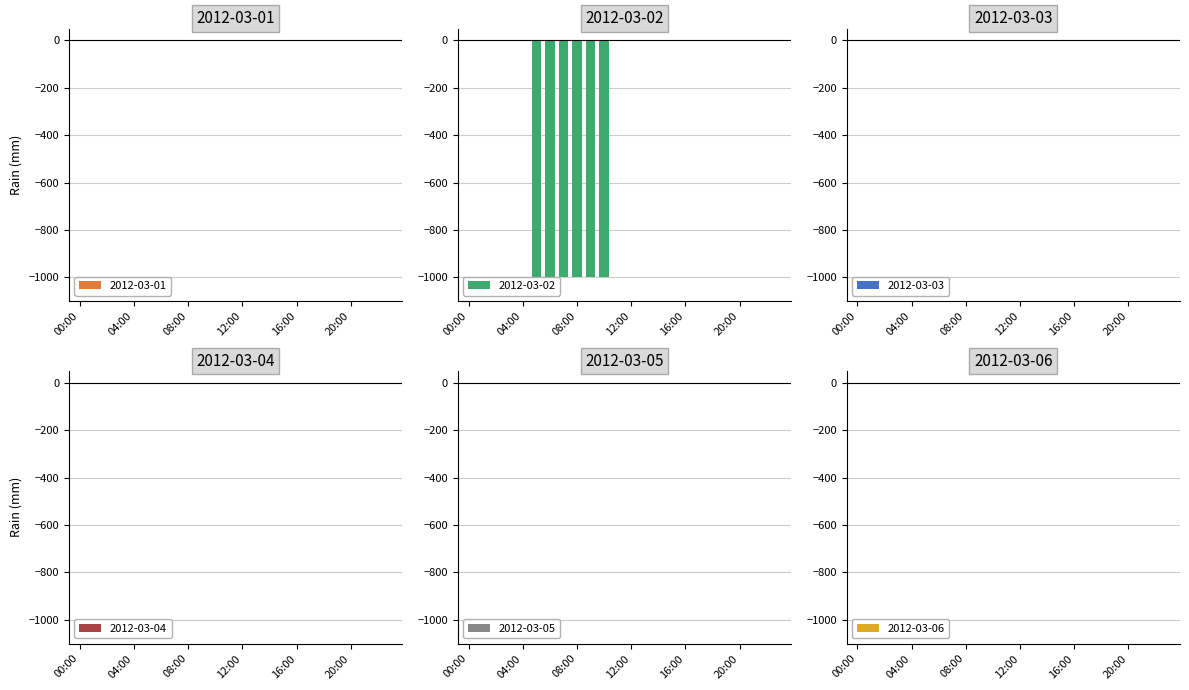

Between 16:00 and 22:00, which is larger?

16:00